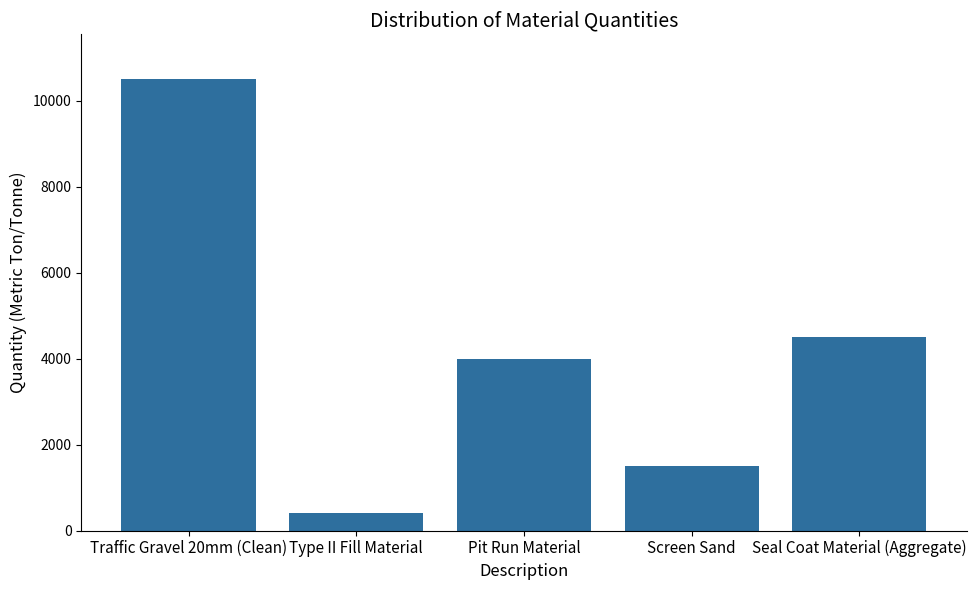

Rank the categories by value from lowest to highest.

Type II Fill Material, Screen Sand, Pit Run Material, Seal Coat Material (Aggregate), Traffic Gravel 20mm (Clean)